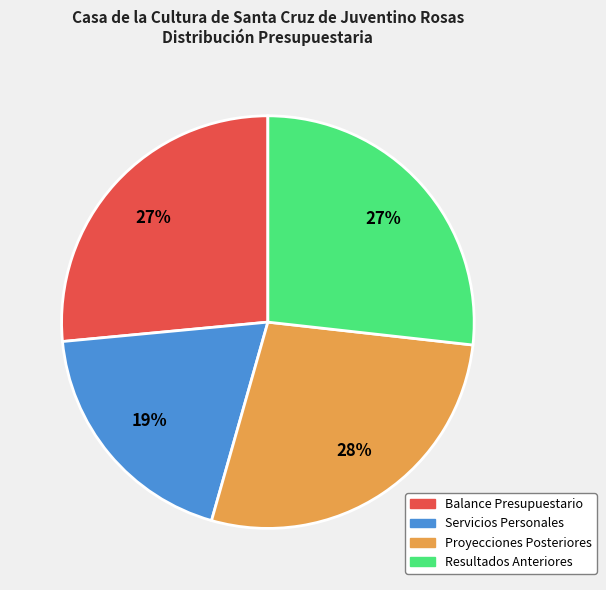

To the nearest percent, what percentage of the pie is Resultados Anteriores?

27%